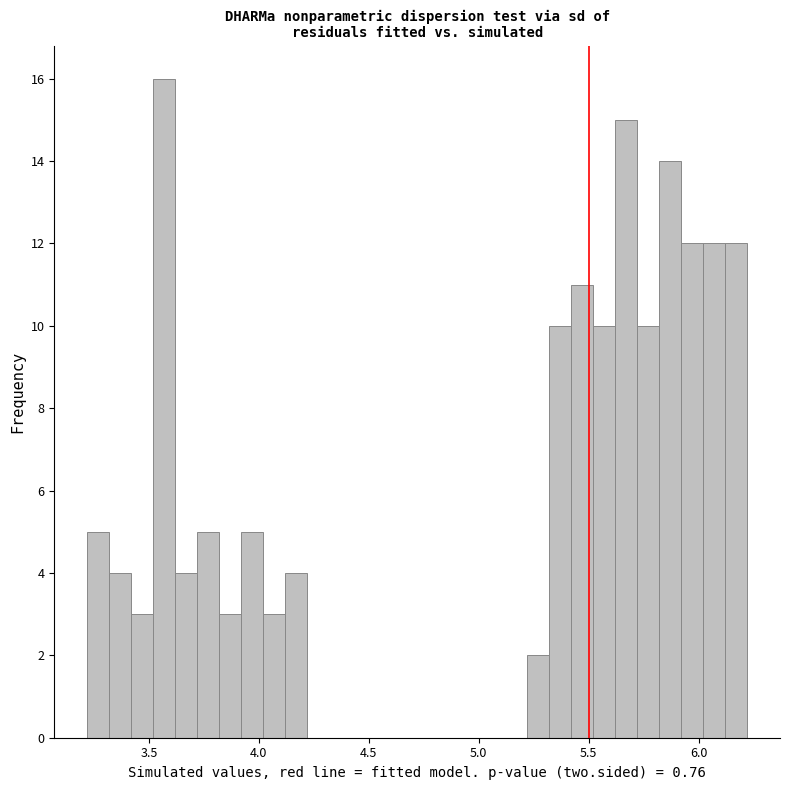

Read against the x-axis, roughly where is the centre of the tallest bar?

3.55